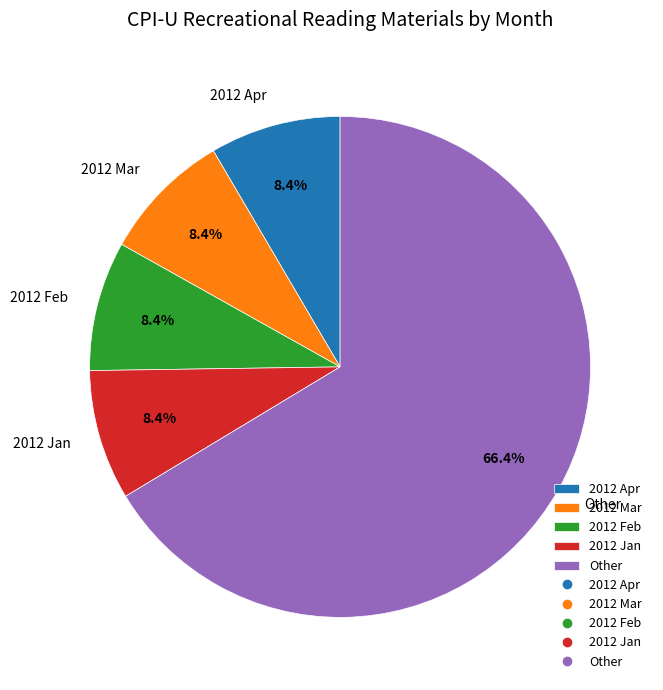

Is 2012 Jan the majority of the pie?

No